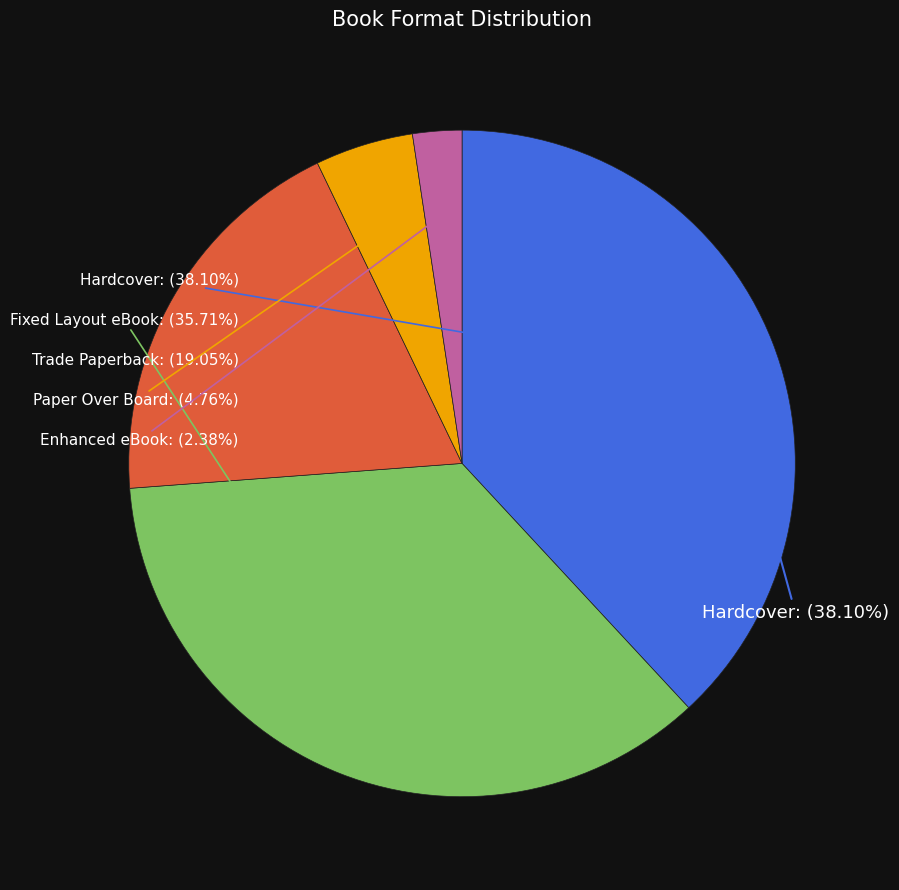

What percentage is the Trade Paperback slice, to the nearest percent?

19%